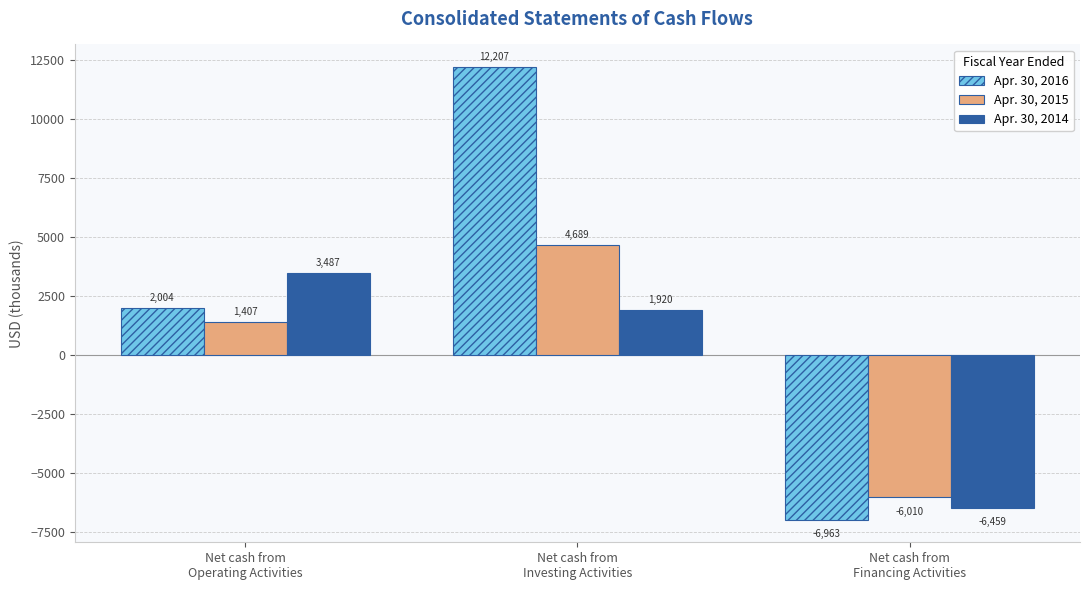

Between Net cash from
Investing Activities and Net cash from
Financing Activities, which series saw the biggest shift?

Apr. 30, 2016